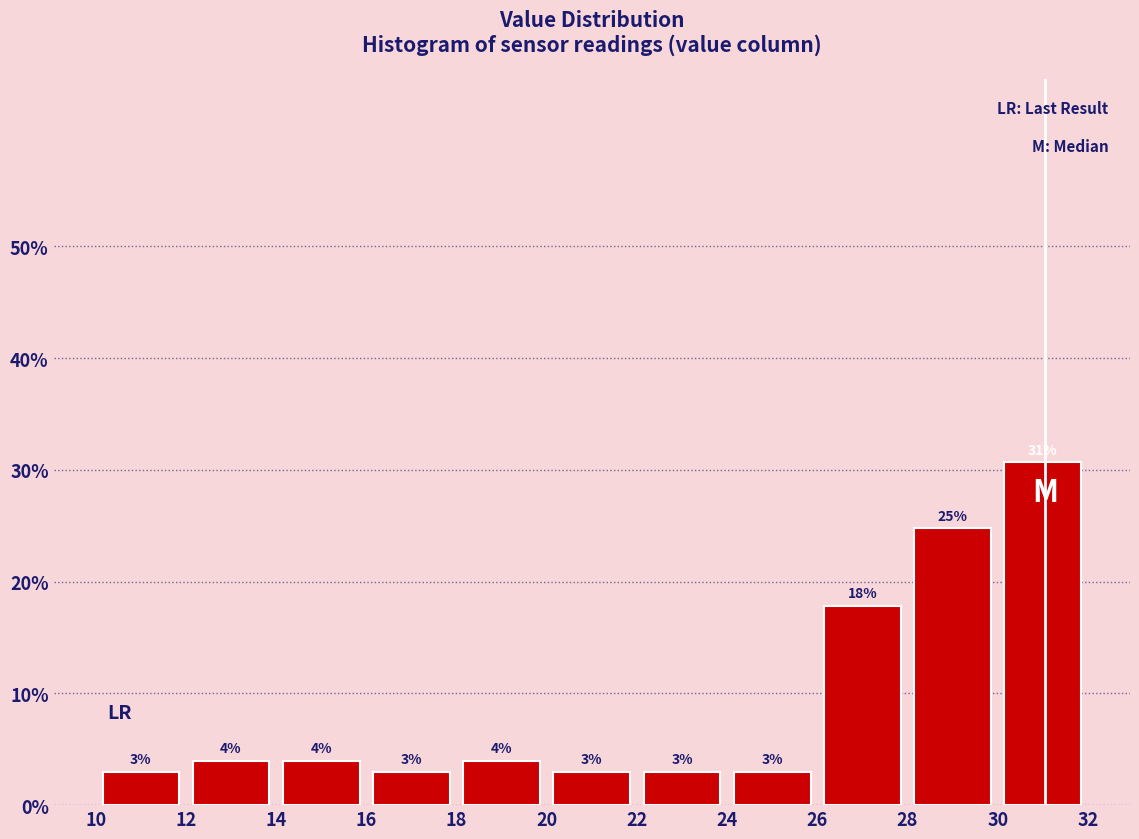

Over which range of the x-axis is the bar tallest?

30 to 32